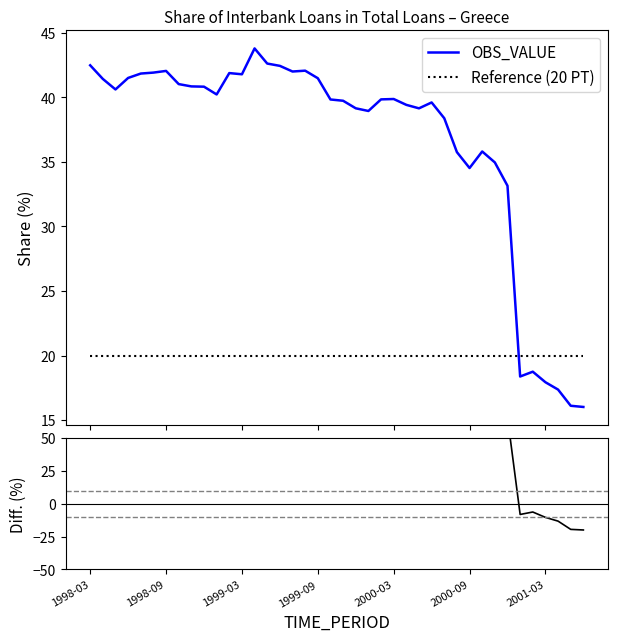

What is the value of the Diff. point at the 32nd from the left?

79.1